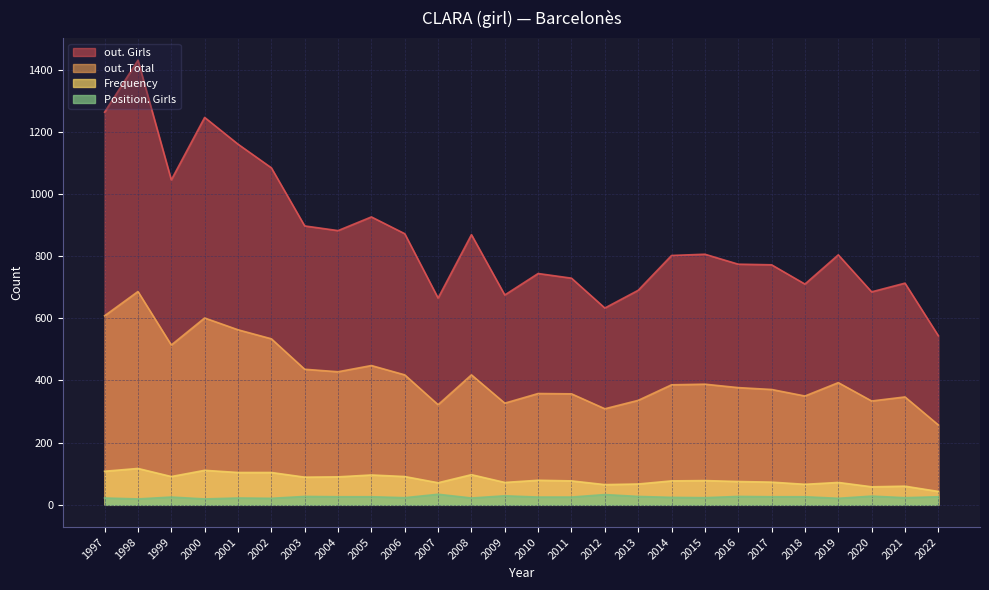

Reading left to right, extract all data points from this chart.

out. Girls: 2022=544	2021=713	2020=685	2019=804	2018=710	2017=772	2016=774	2015=806	2014=802	2013=690	2012=633	2011=729	2010=744	2009=675	2008=869	2007=665	2006=872	2005=926	2004=882	2003=897	2002=1084	2001=1160	2000=1246	1999=1045	1998=1430	1997=1263
out. Total: 2022=257	2021=347	2020=334	2019=393	2018=350	2017=371	2016=377	2015=388	2014=386	2013=336	2012=309	2011=357	2010=358	2009=327	2008=418	2007=322	2006=418	2005=448	2004=428	2003=436	2002=534	2001=563	2000=601	1999=514	1998=686	1997=608
Frequency: 2022=43	2021=60	2020=58	2019=72	2018=66	2017=73	2016=75	2015=78	2014=77	2013=67	2012=65	2011=77	2010=79	2009=72	2008=97	2007=71	2006=91	2005=96	2004=90	2003=89	2002=104	2001=104	2000=111	1999=91	1998=117	1997=108
Position. Girls: 2022=26	2021=23	2020=28	2019=21	2018=26	2017=26	2016=27	2015=23	2014=24	2013=27	2012=33	2011=25	2010=25	2009=29	2008=22	2007=34	2006=23	2005=26	2004=26	2003=27	2002=21	2001=22	2000=19	1999=25	1998=19	1997=22